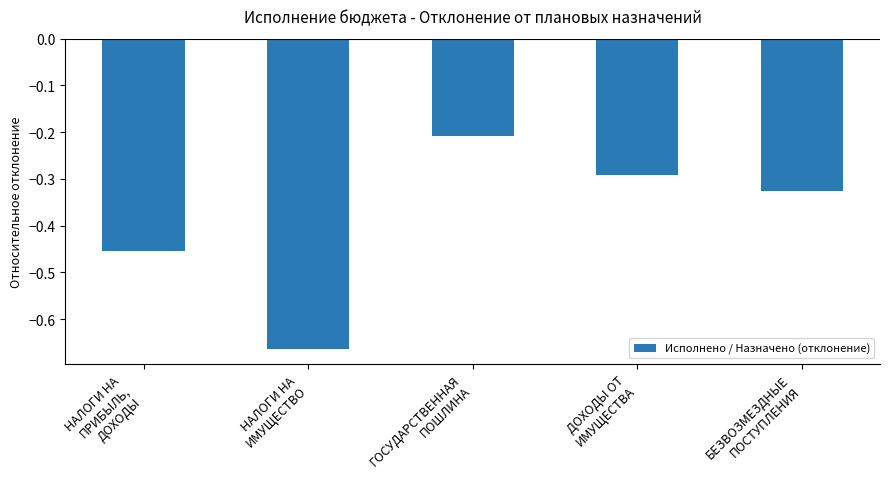

List the labels in order of value, largest first.

ГОСУДАРСТВЕННАЯ
ПОШЛИНА, ДОХОДЫ ОТ
ИМУЩЕСТВА, БЕЗВОЗМЕЗДНЫЕ
ПОСТУПЛЕНИЯ, НАЛОГИ НА
ПРИБЫЛЬ,
ДОХОДЫ, НАЛОГИ НА
ИМУЩЕСТВО